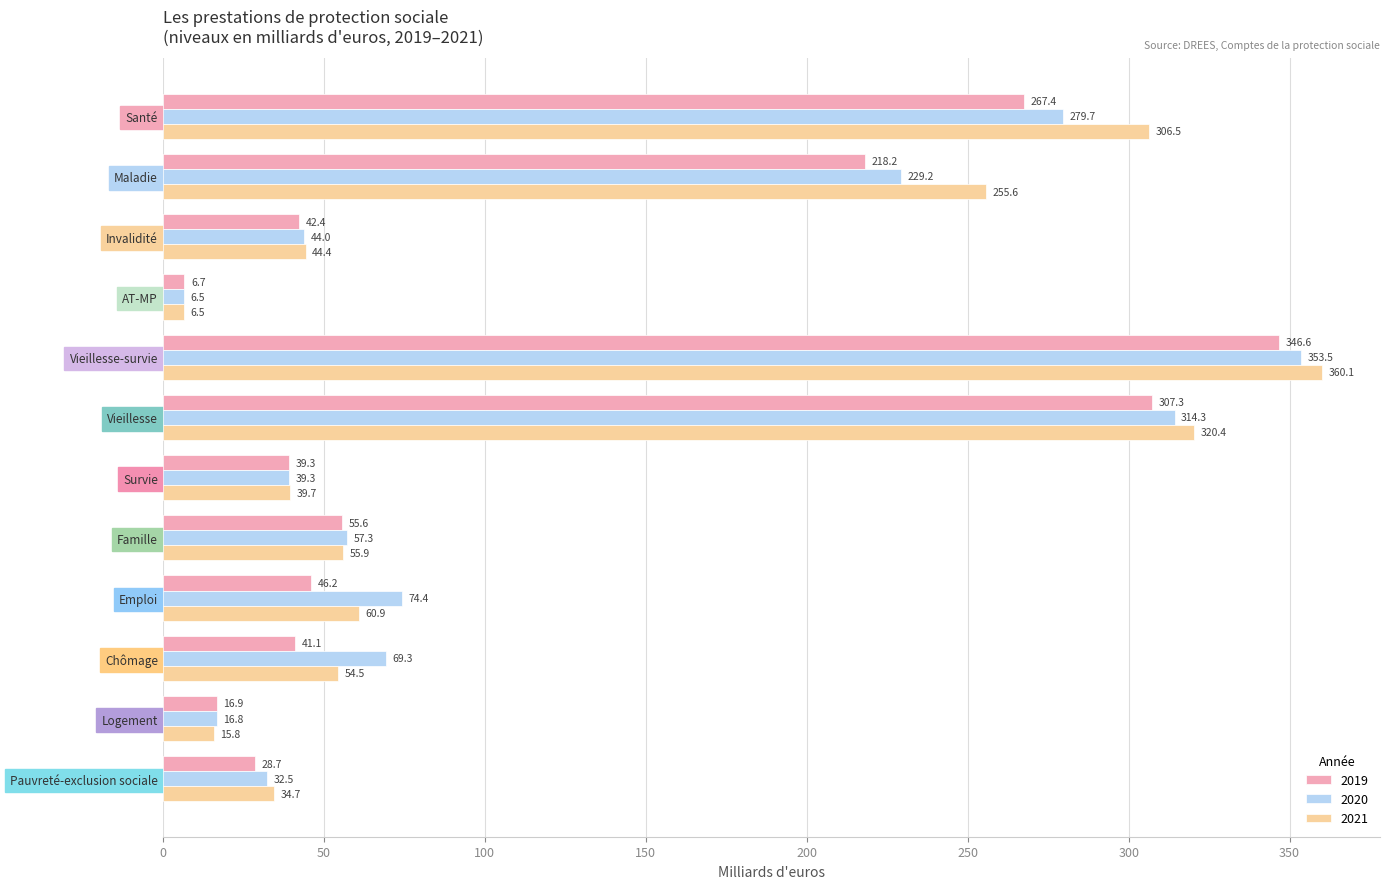

True or false: 2019 has a value of 46.2 at Emploi.

True